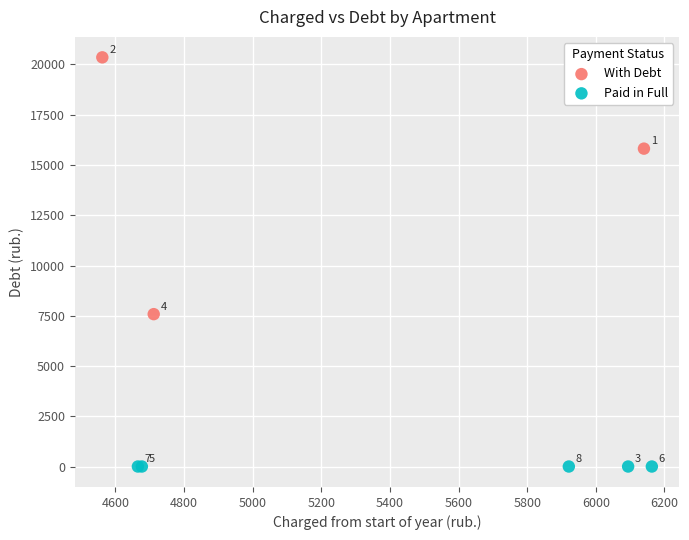

Which series contains the highest Y value?

With Debt